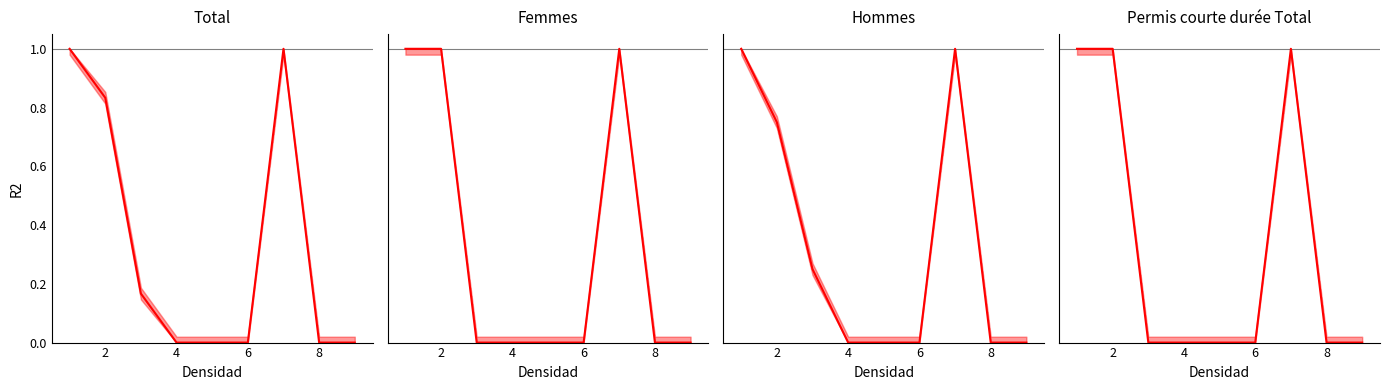

List the series in order of their peak value, highest first.

Total, Femmes, Hommes, Permis courte durée Total